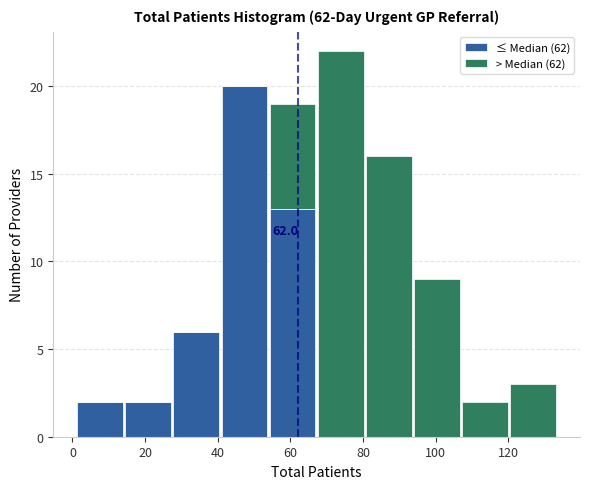

Which range on the x-axis has the tallest stacked bar (by total height)?

68 to 80